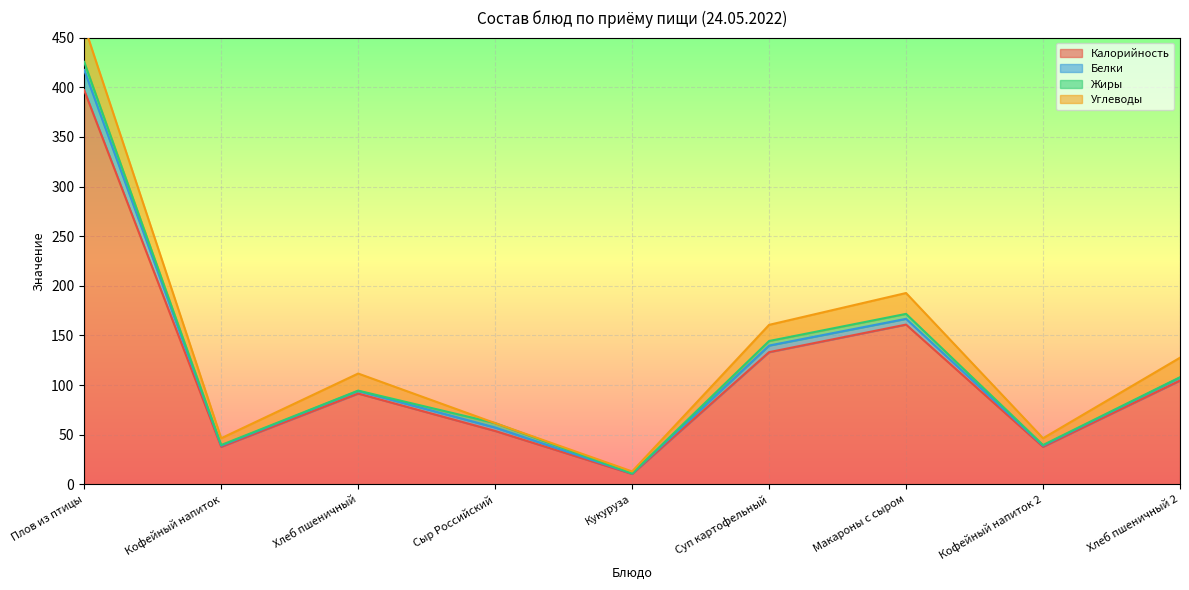

At which category does Калорийность reach its first local valley?

Кофейный напиток